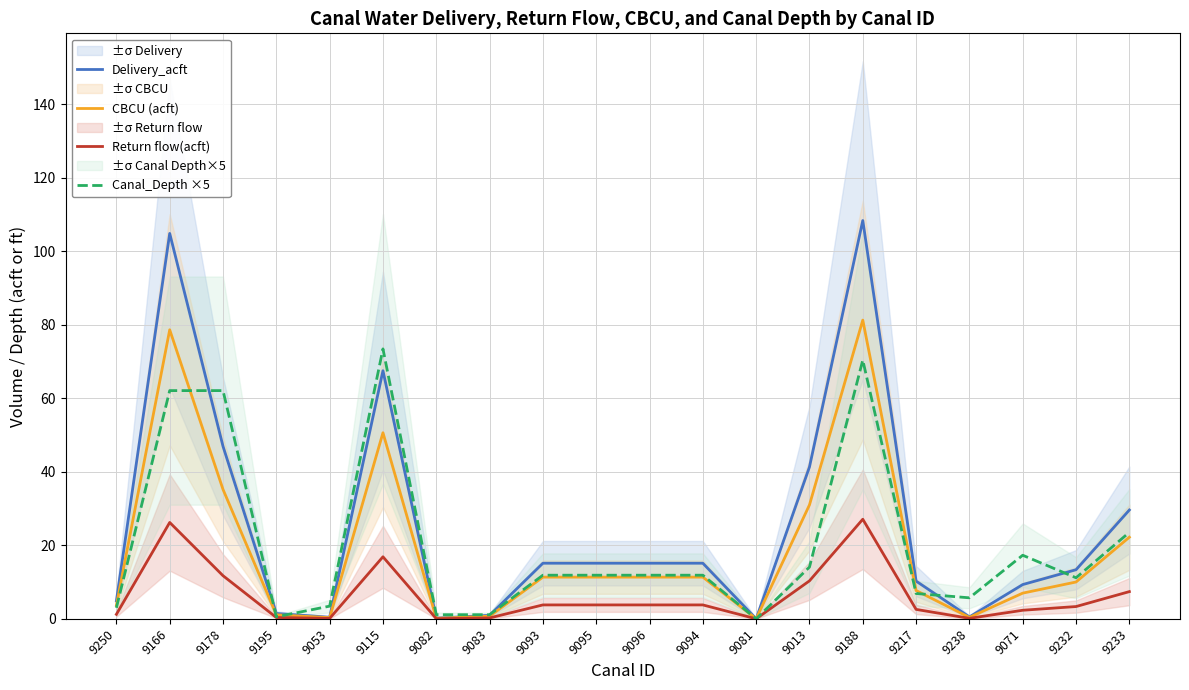

Where does the Canal_Depth ×5 series first go above 11?

9166